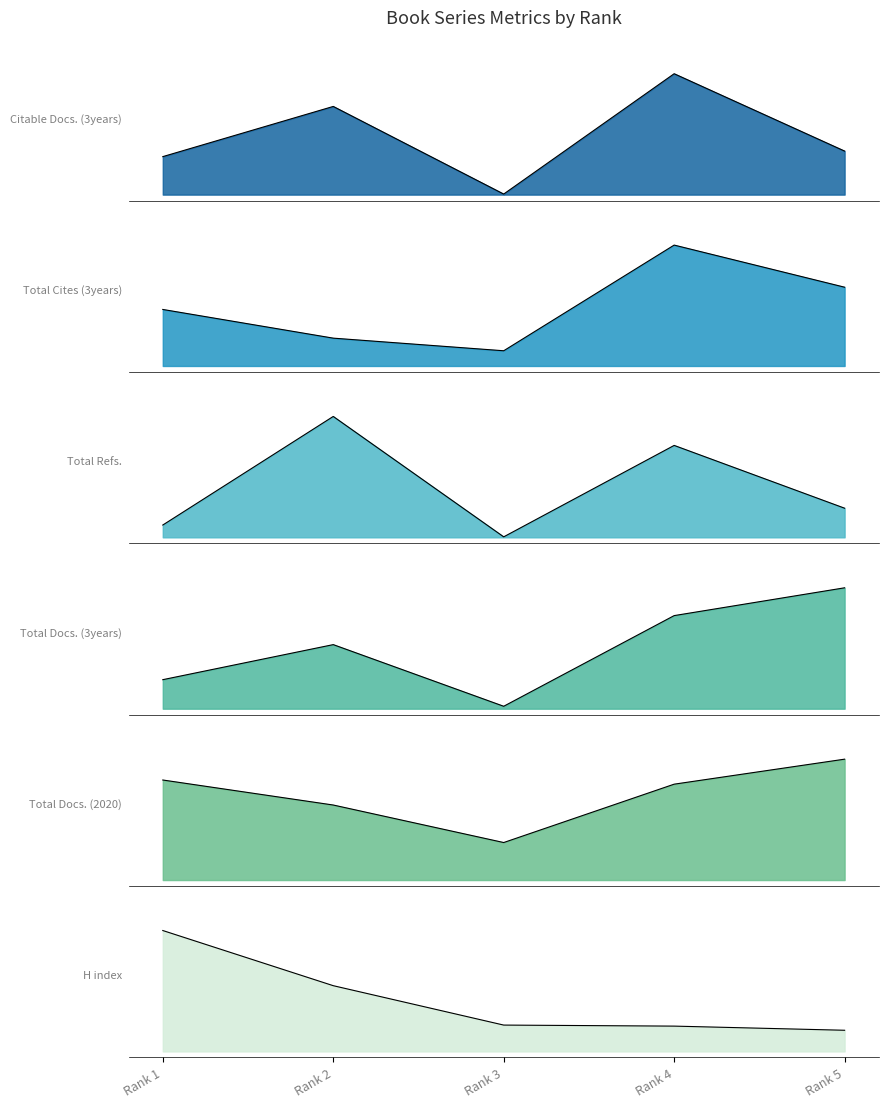

Rank the series at Rank 3 from highest to lowest value.

Total Docs. (2020), H index, Total Cites (3years), Total Docs. (3years), Citable Docs. (3years), Total Refs.